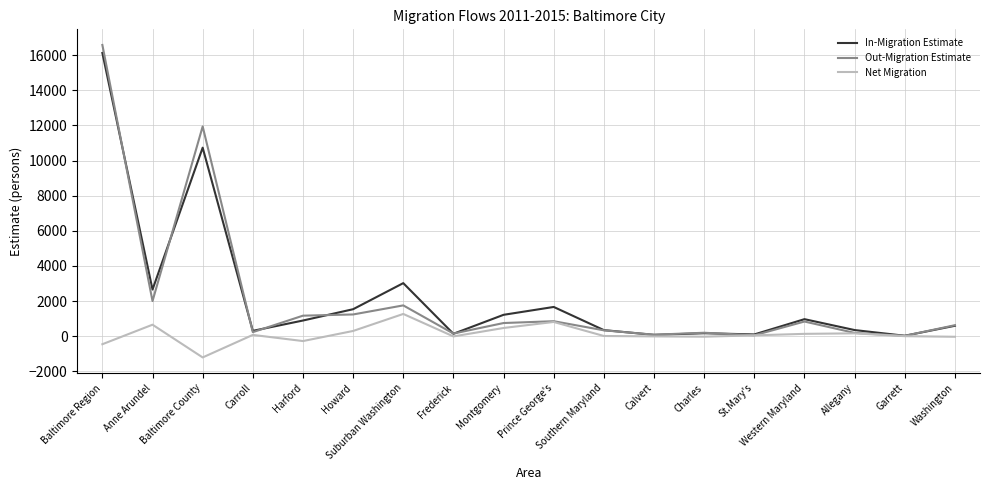

What is the sum of all Net Migration values?

1914